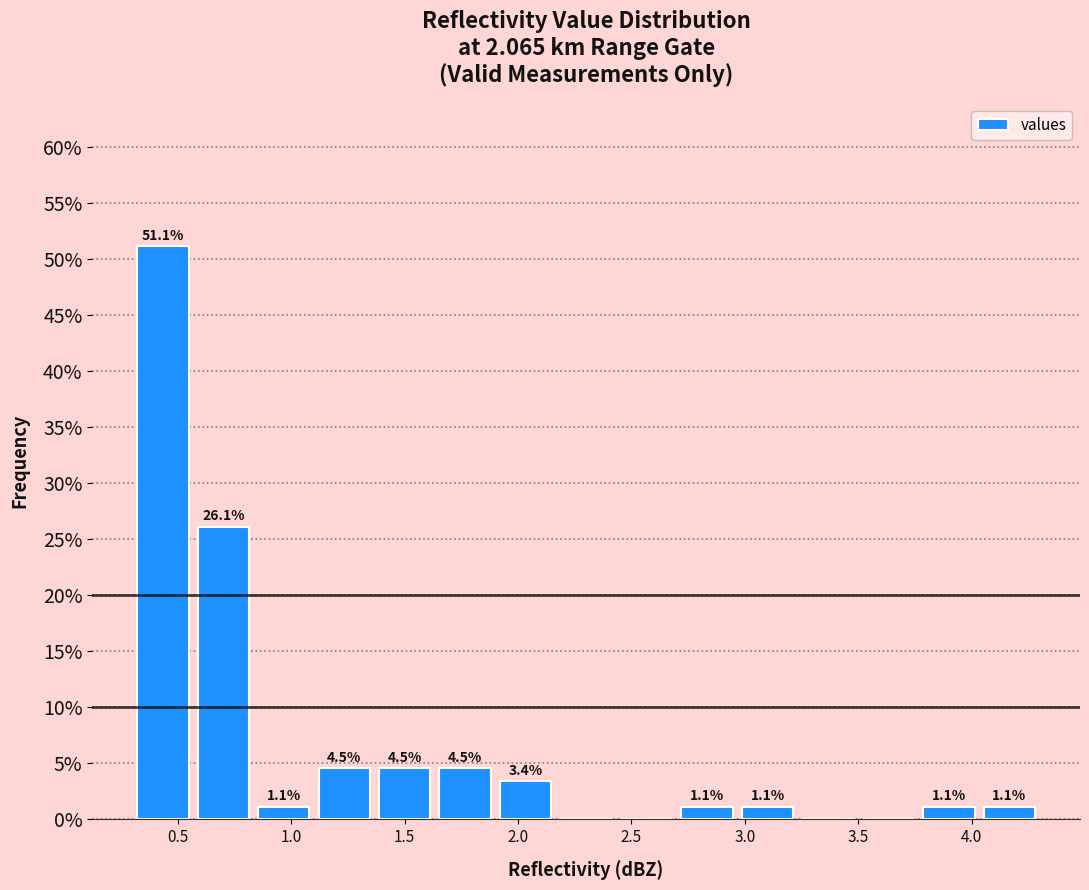

Over which range of the x-axis is the bar tallest?

0.30 to 0.55